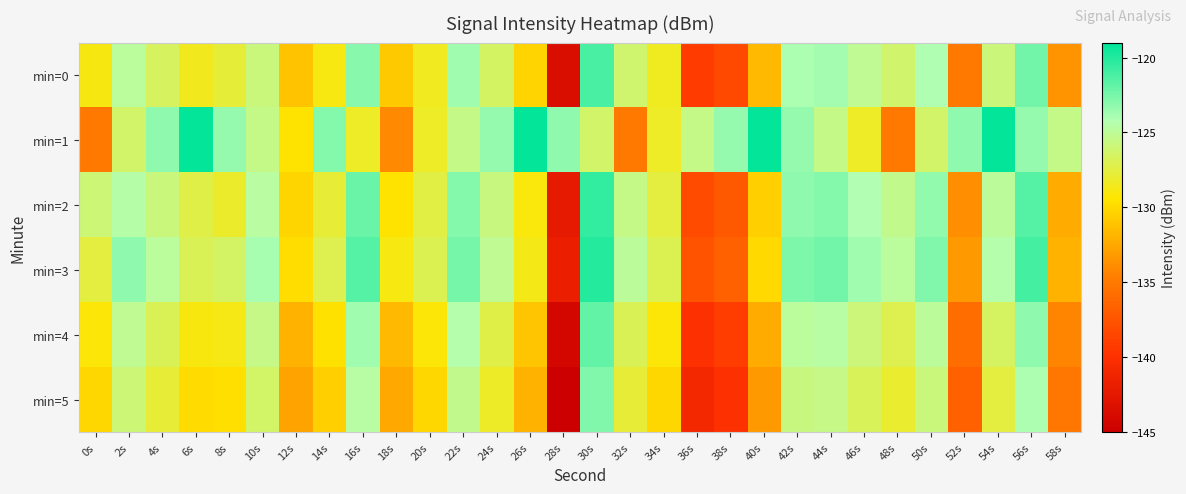

Rank the series at 26s from highest to lowest value.

min=1, min=3, min=2, min=0, min=4, min=5